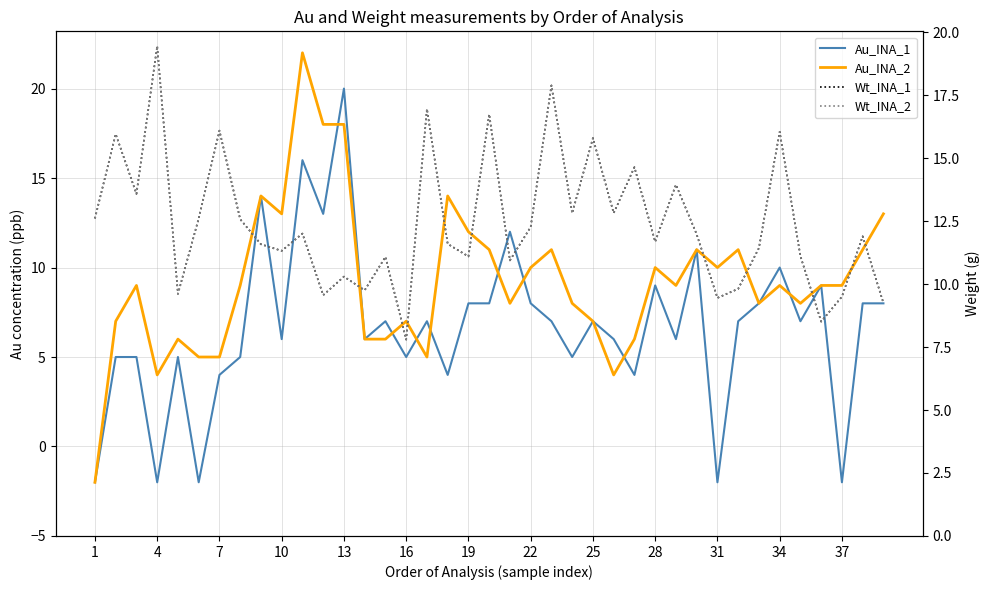

True or false: Wt_INA_1 and Wt_INA_2 intersect in this chart.

False